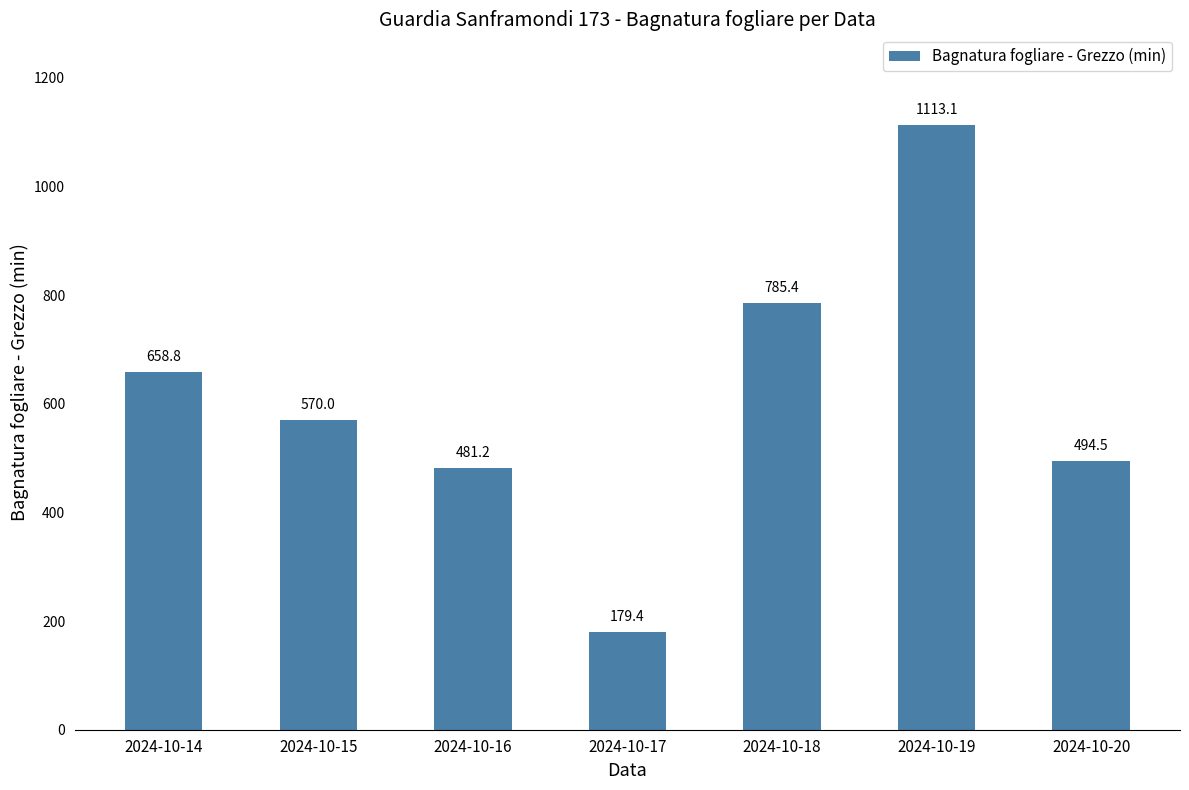

Between 2024-10-14 and 2024-10-16, which is larger?

2024-10-14